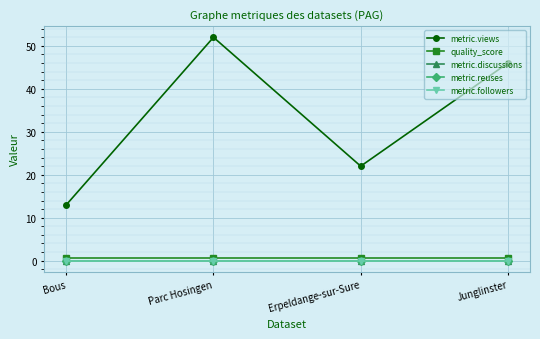

Is this an area chart (filled region under the line)?

No